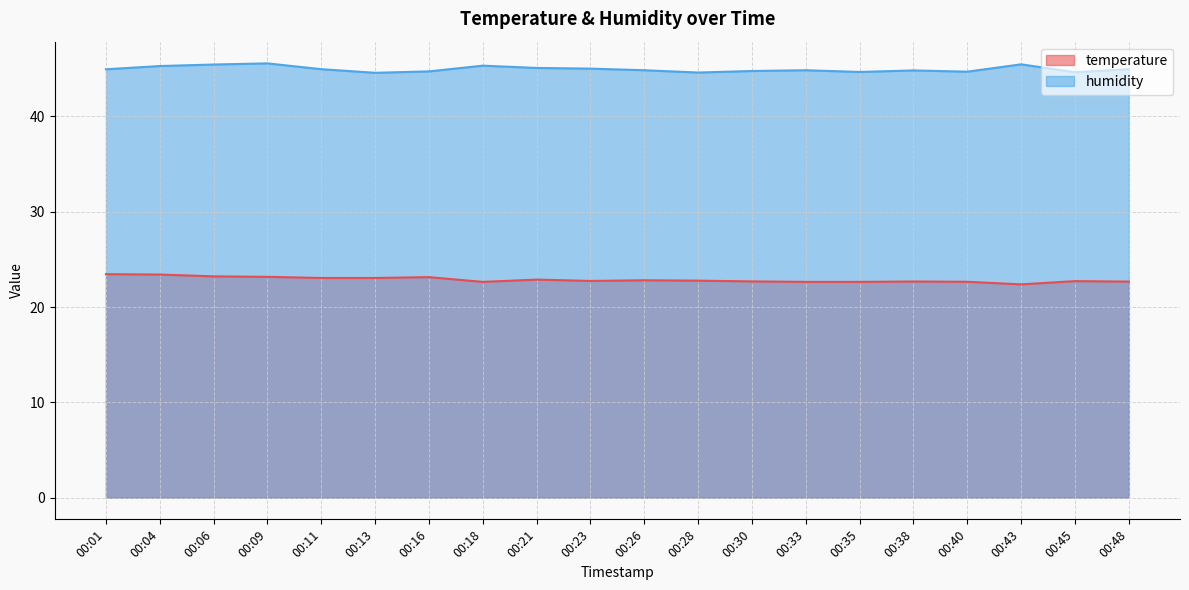

Reading right to left, list all the values displayed in this chart.

temperature: 22.7	22.7	22.4	22.6	22.7	22.6	22.6	22.7	22.8	22.8	22.7	22.9	22.6	23.1	23.1	23.1	23.2	23.2	23.4	23.4
humidity: 45.0	44.6	45.5	44.7	44.8	44.7	44.9	44.8	44.6	44.9	45.0	45.1	45.3	44.7	44.6	45.0	45.6	45.5	45.3	45.0